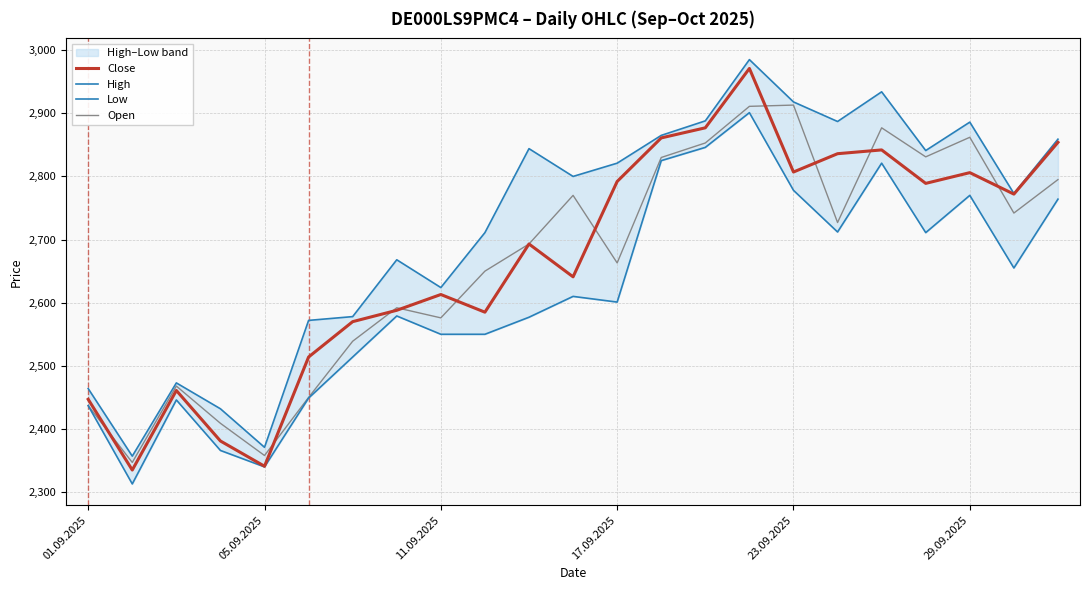

What is the value of the Open point at the 7th from the left?

2539